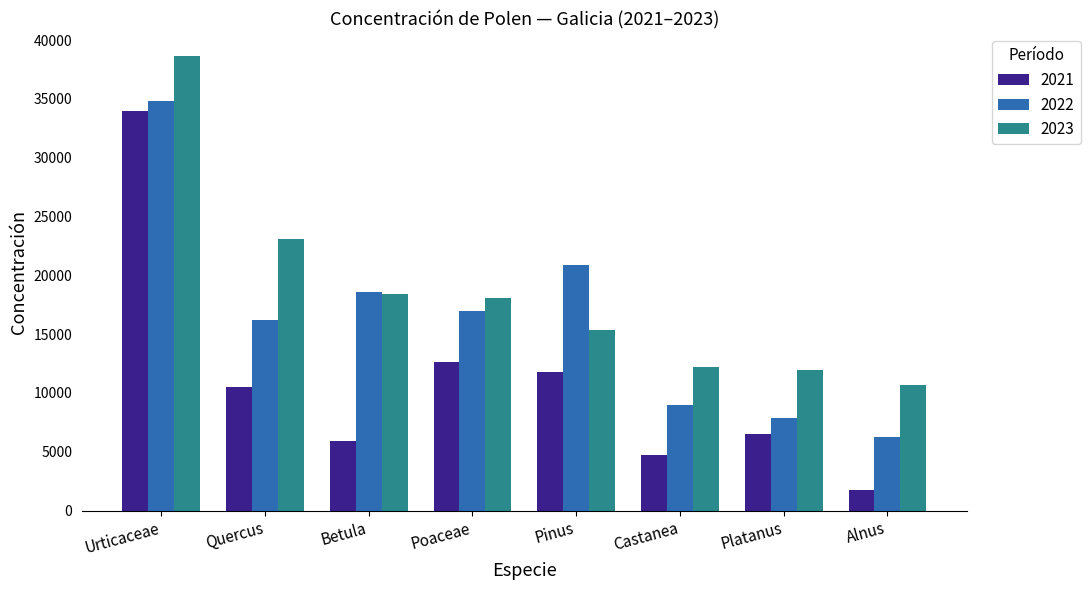

The 2023 series shows 6707 at Platanus. True or false?

False